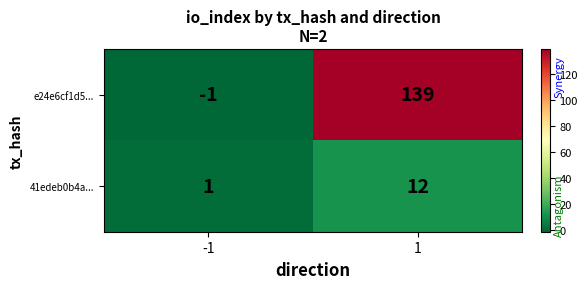

What is the average value of the e24e6cf1d5... series?

69